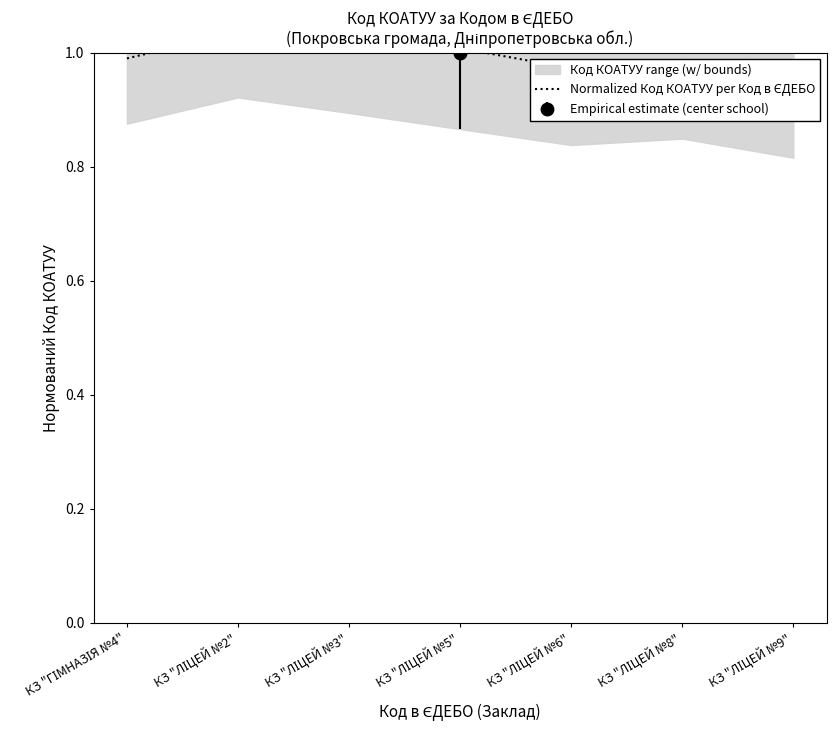

Is this an area chart (filled region under the line)?

No